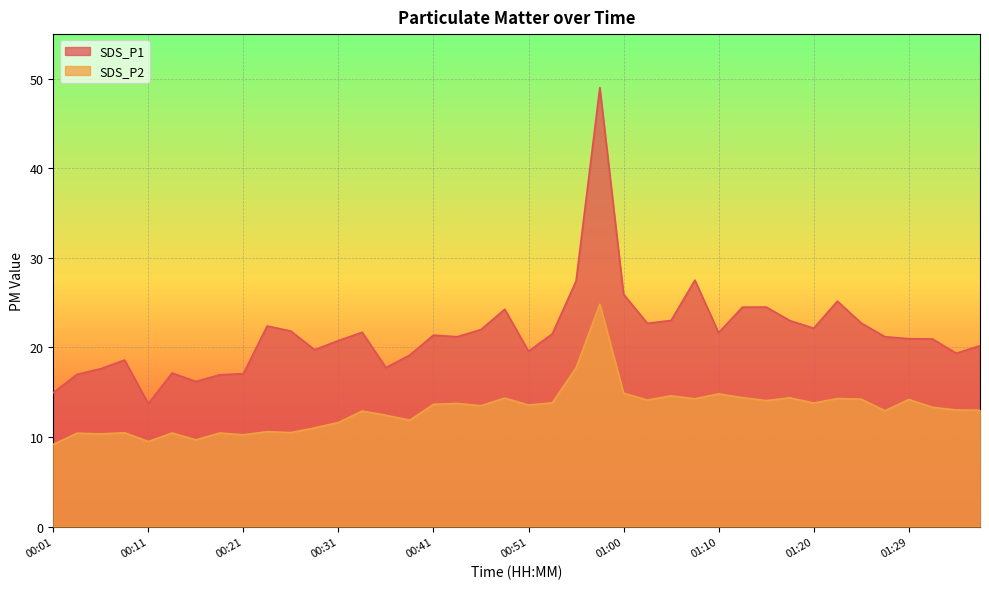

What is the maximum value shown in the chart?

49.0